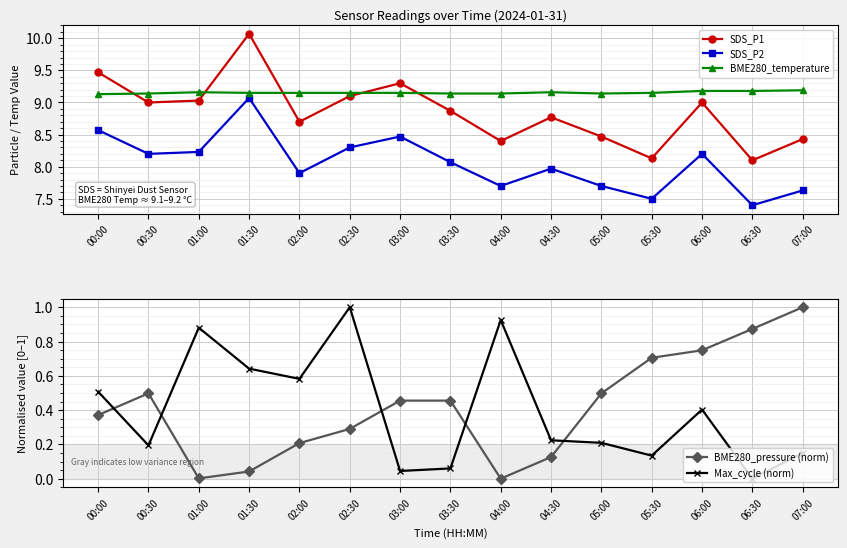

Between 06:30 and 05:00, which is larger?

05:00